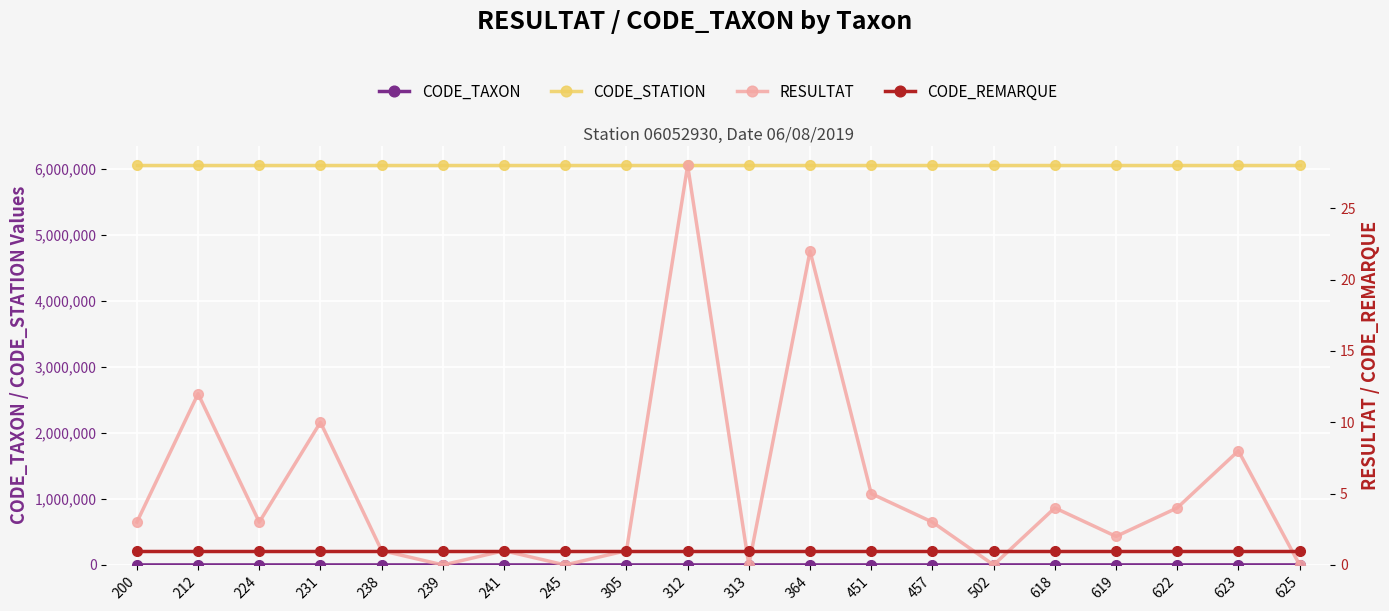

Which series has the largest total across all categories?

CODE_STATION